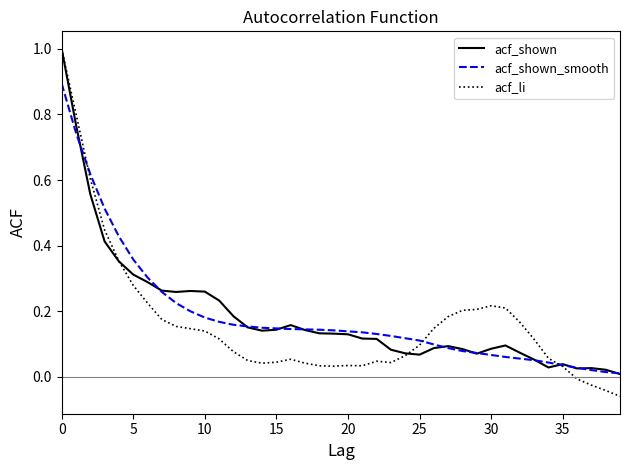

Which series has the widest spread of values?

acf_li